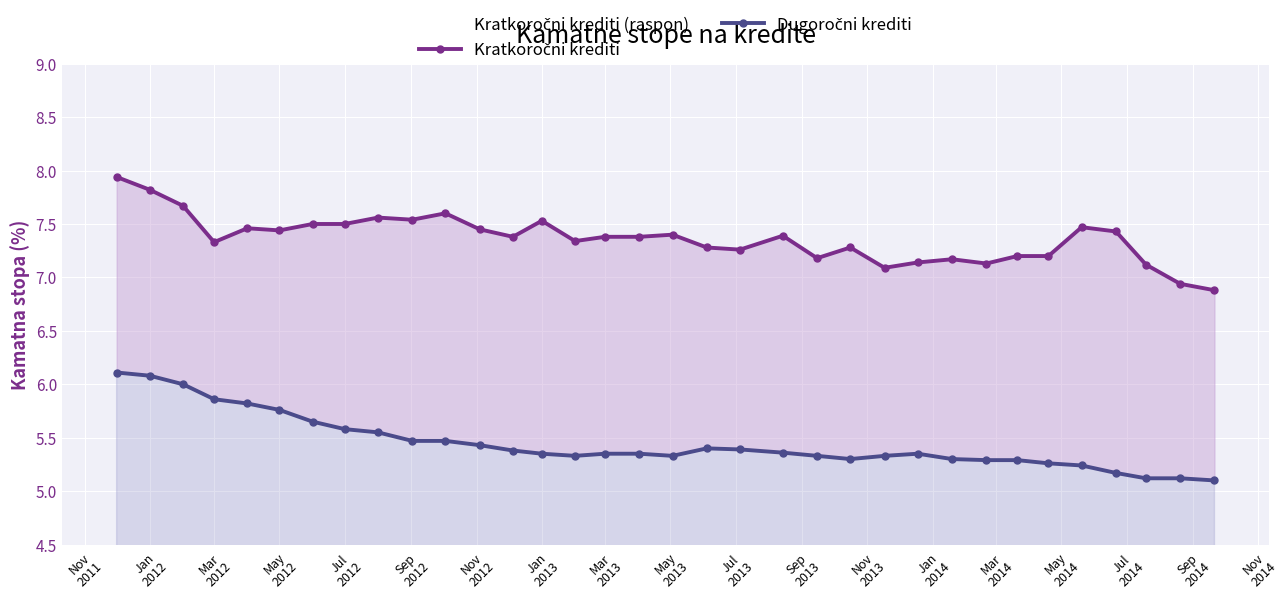

True or false: Kratkoročni krediti and Dugoročni krediti cross at least once.

False